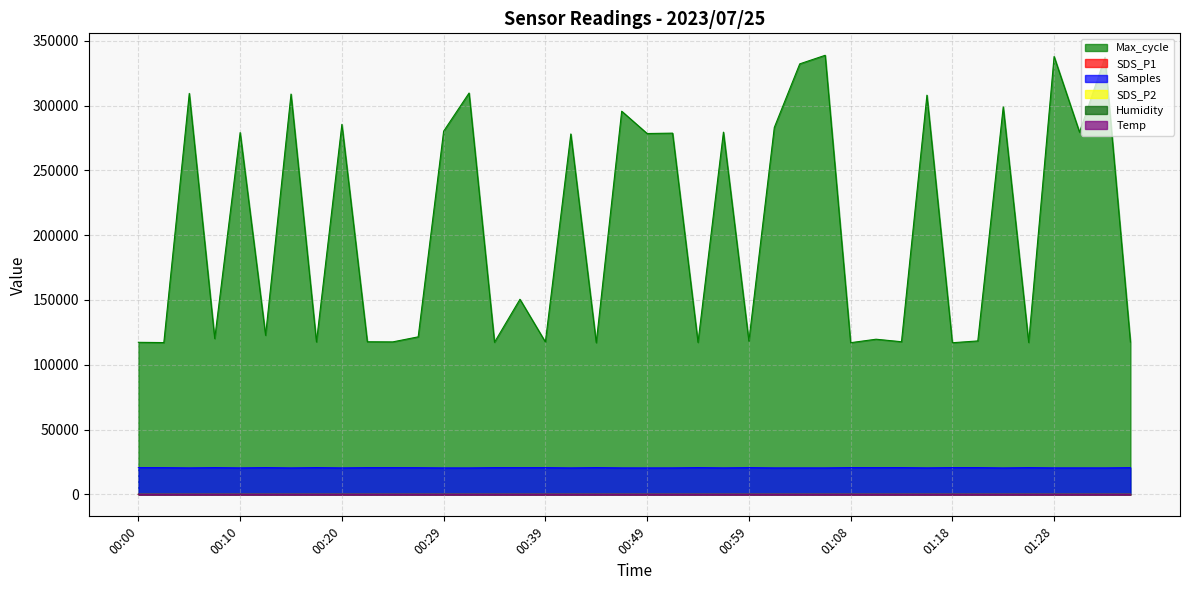

How many values in the Samples series are below 20624?

20